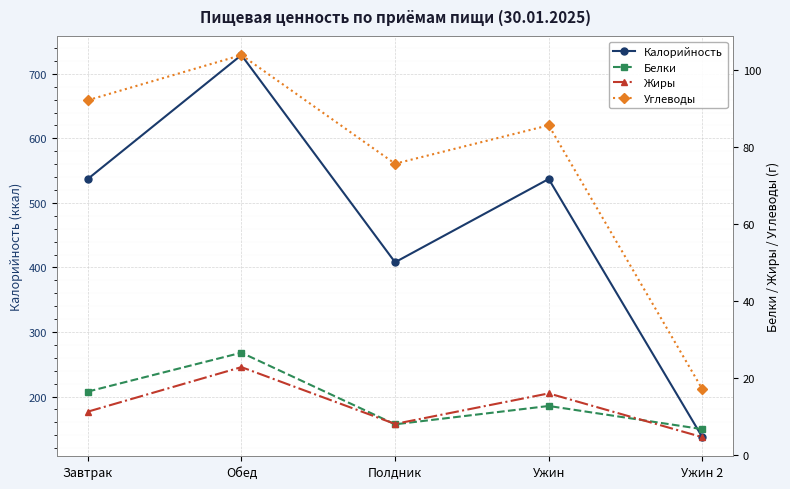

How many distinct data groups are displayed?

4